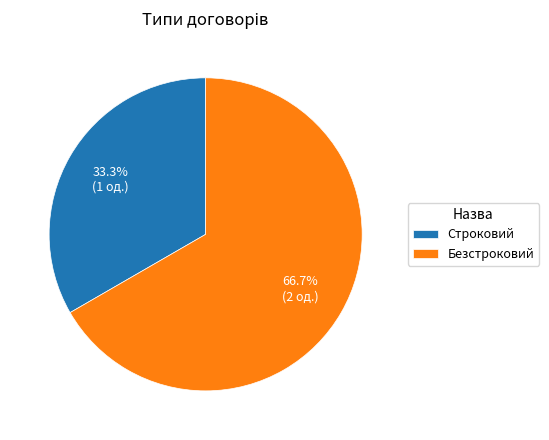

Is the sum of Строковий and Безстроковий greater than half?

Yes